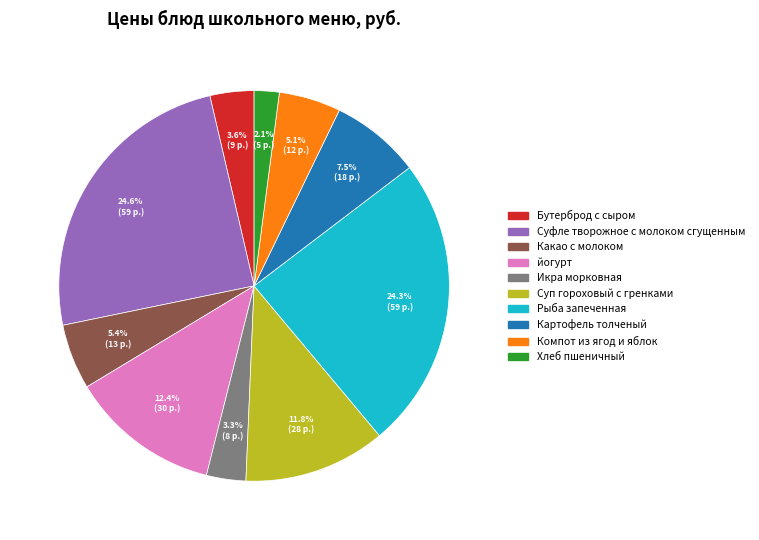

Is the sum of Икра морковная and Хлеб пшеничный greater than half?

No